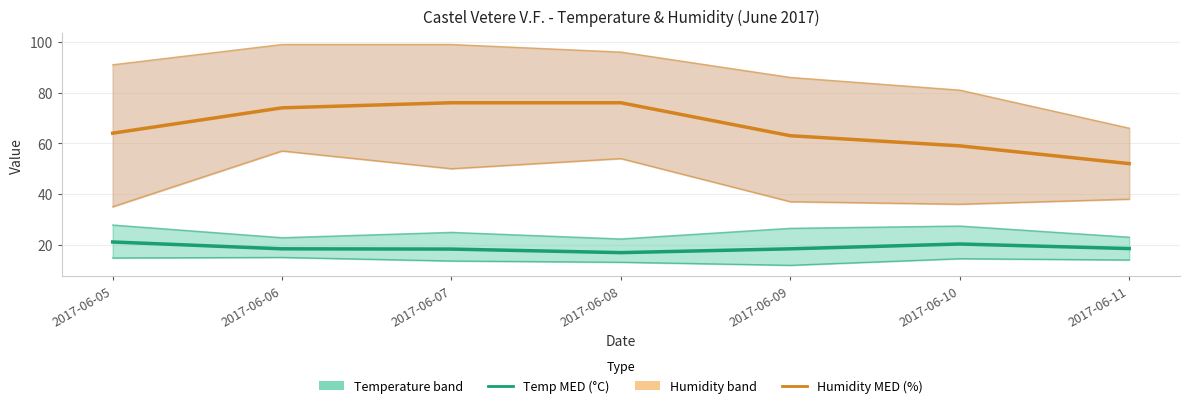

What is the smallest value displayed?

11.9